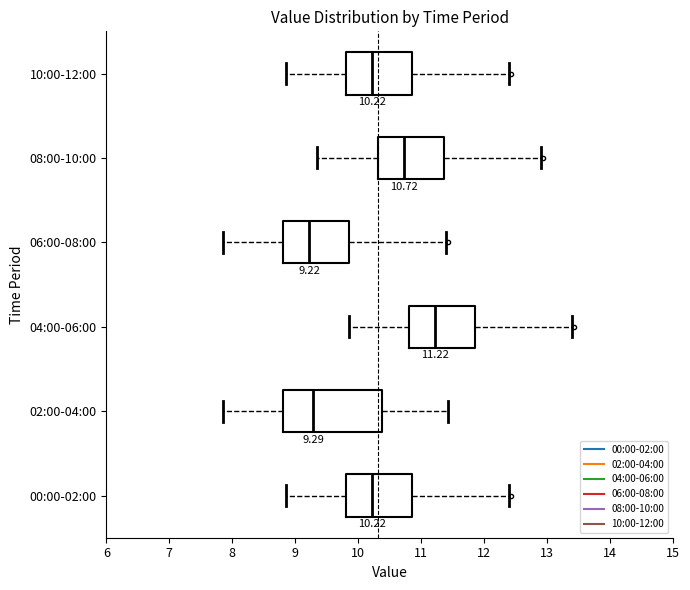

Which box is the widest, from its left edge to its right edge?

02:00-04:00